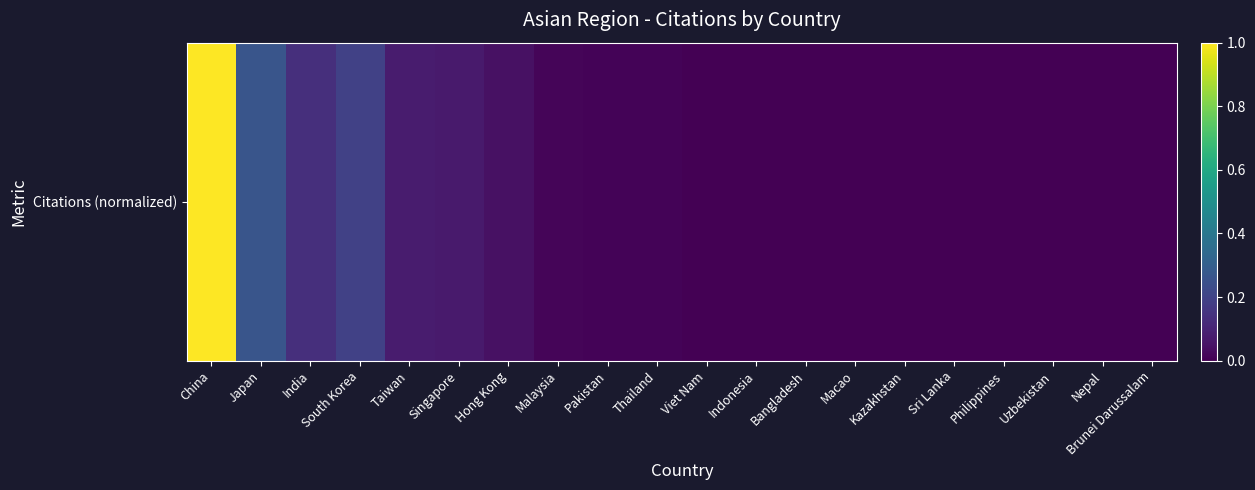

The value at India is 0.1. True or false?

True